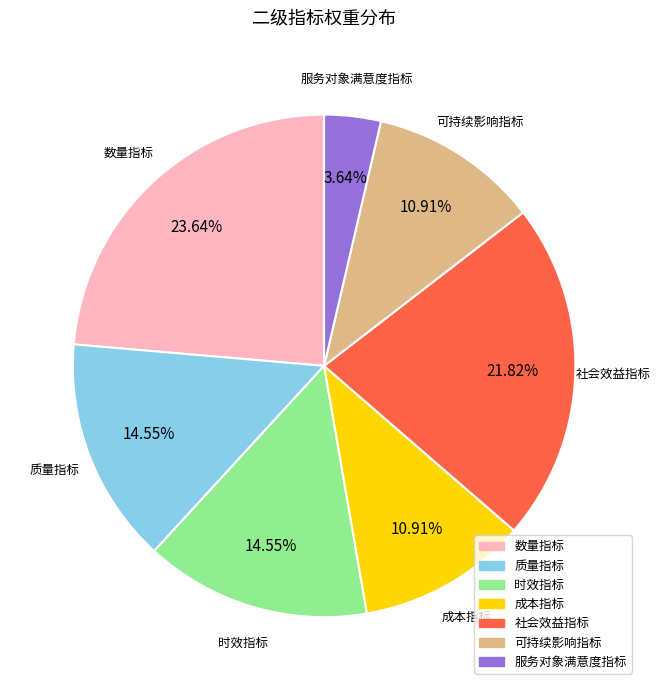

Does any single category account for the majority?

No